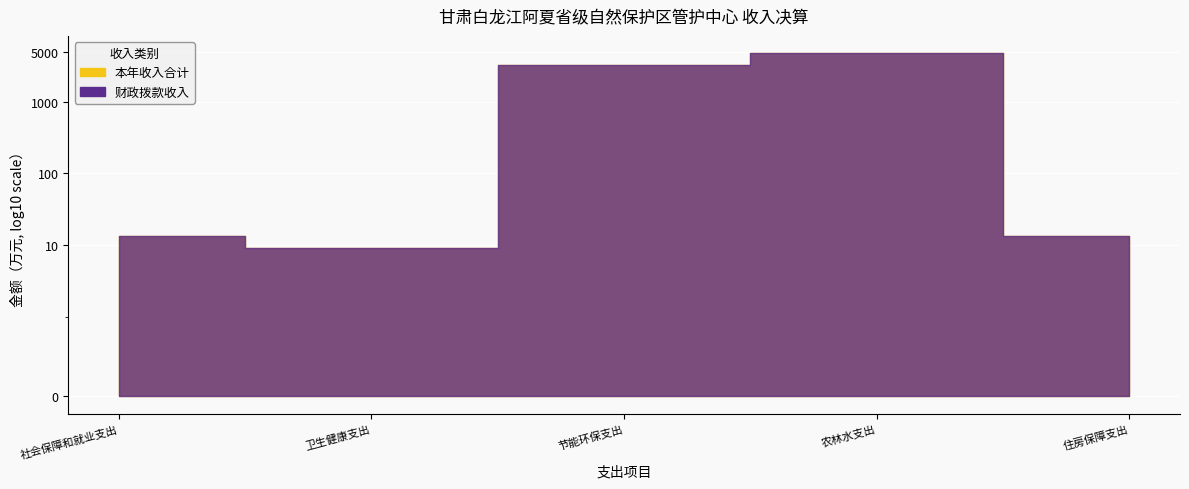

Is the value of 本年收入合计 at 卫生健康支出 greater than the value of 财政拨款收入 at 节能环保支出?

No